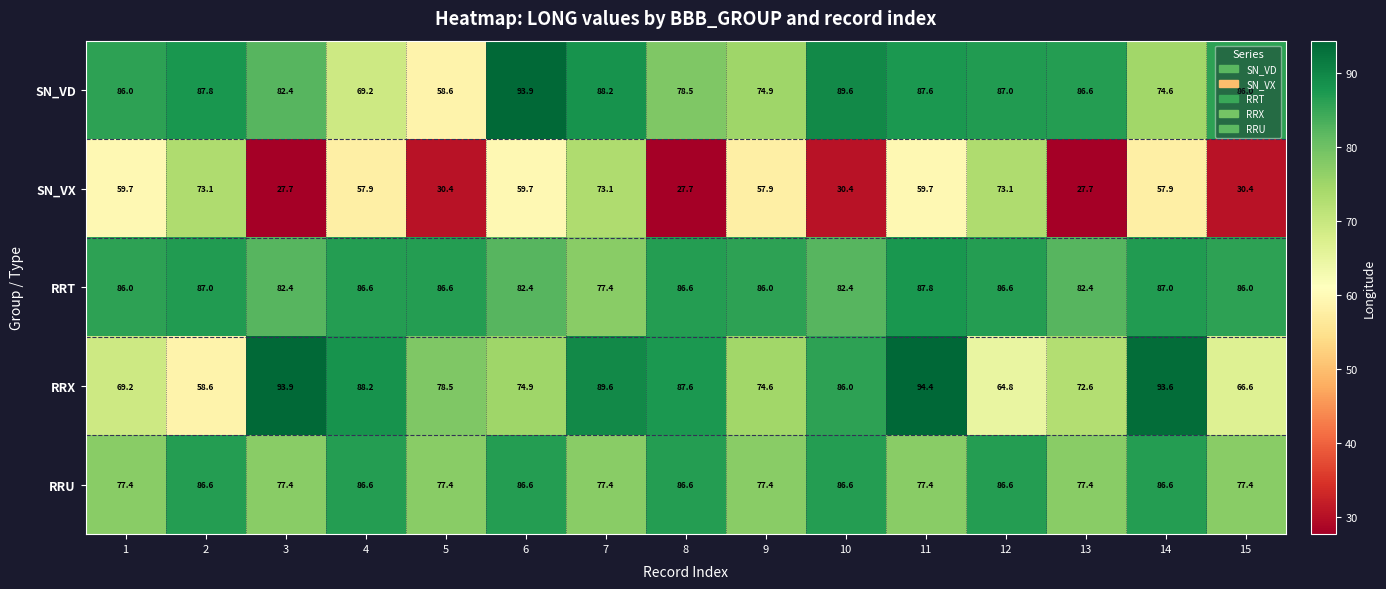

Between 3 and 7, which series saw the biggest shift?

SN_VX